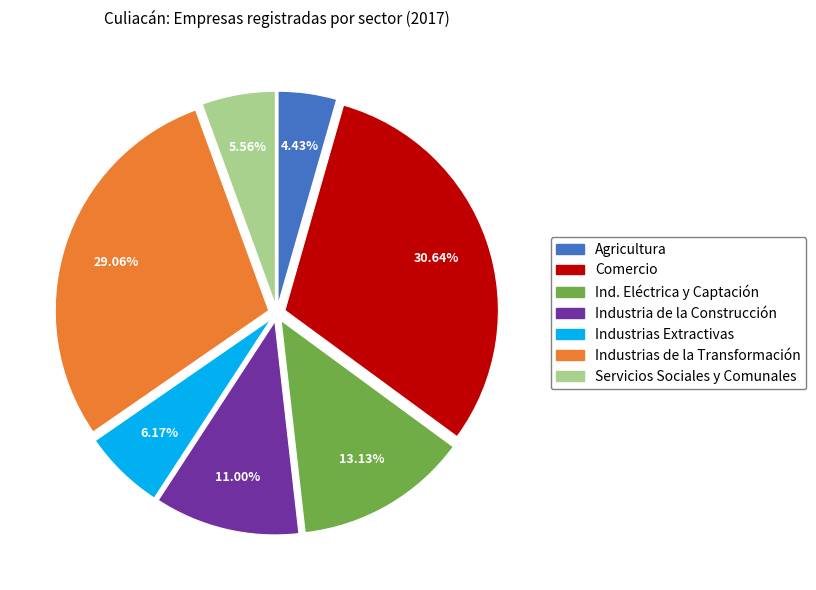

Is there any slice that represents more than half of the pie?

No